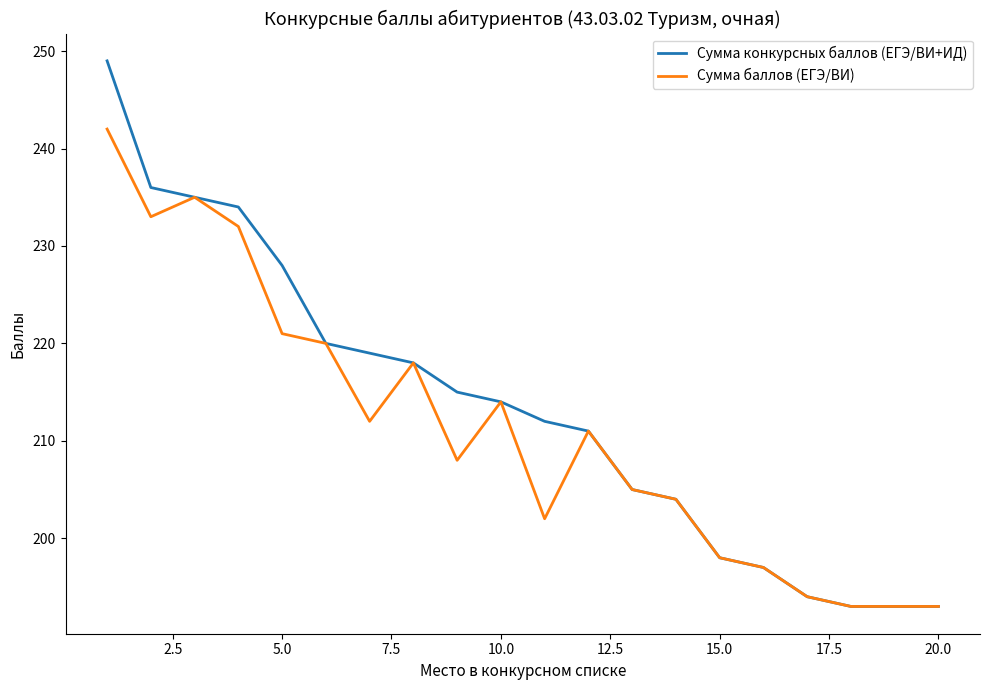

Which series has the widest spread of values?

Сумма конкурсных баллов (ЕГЭ/ВИ+ИД)